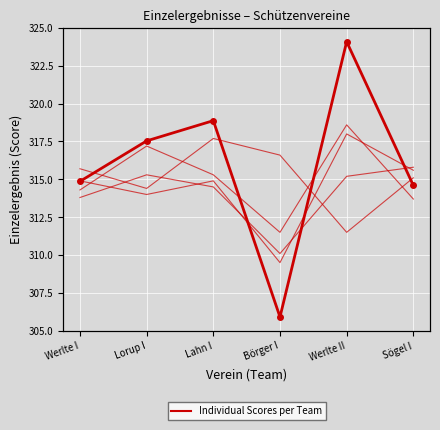

What is the sum of all Shooter 1 values?

1890.6